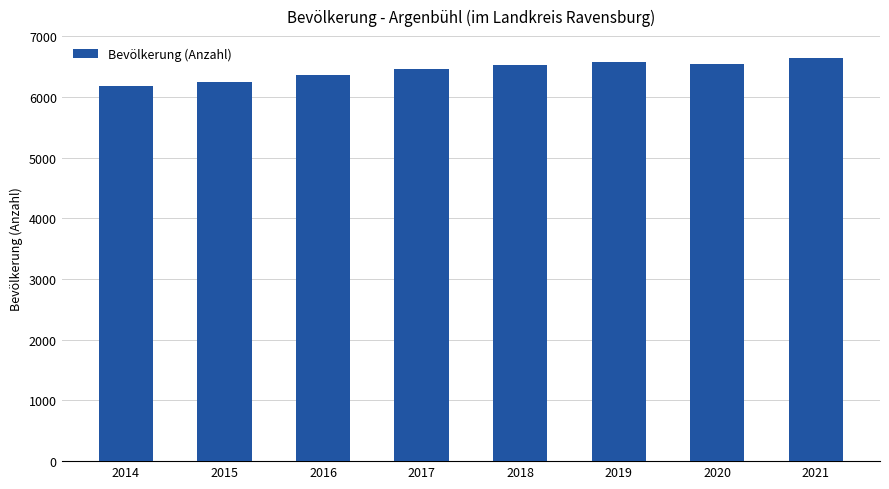

Which has a higher value, 2021 or 2014?

2021